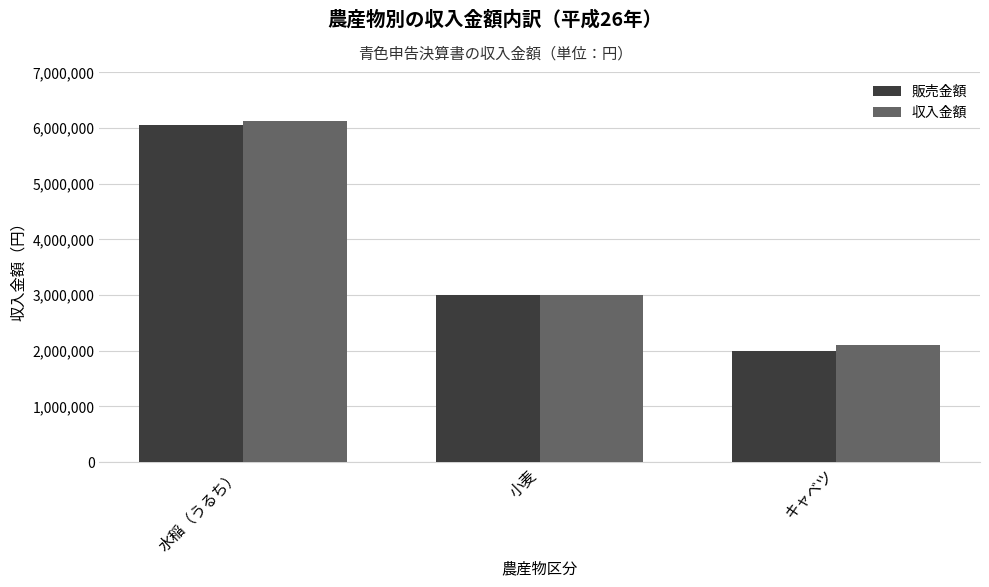

How many bars are there in each group?

2